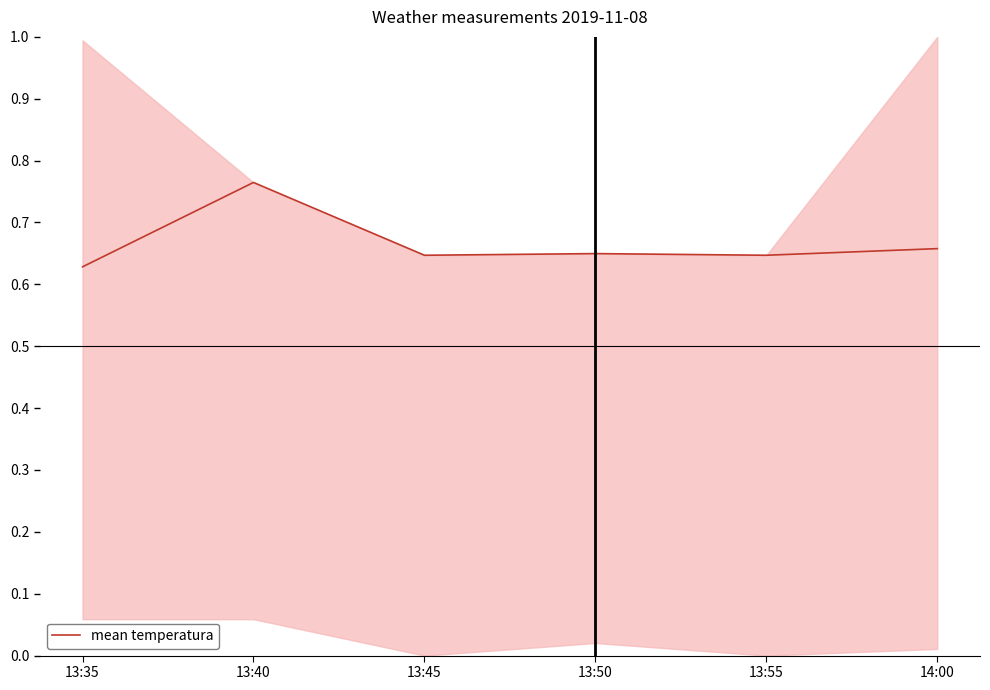

Reading left to right, what are all the values shown in this chart?

13:35=0.6	13:40=0.8	13:45=0.6	13:50=0.6	13:55=0.6	14:00=0.7